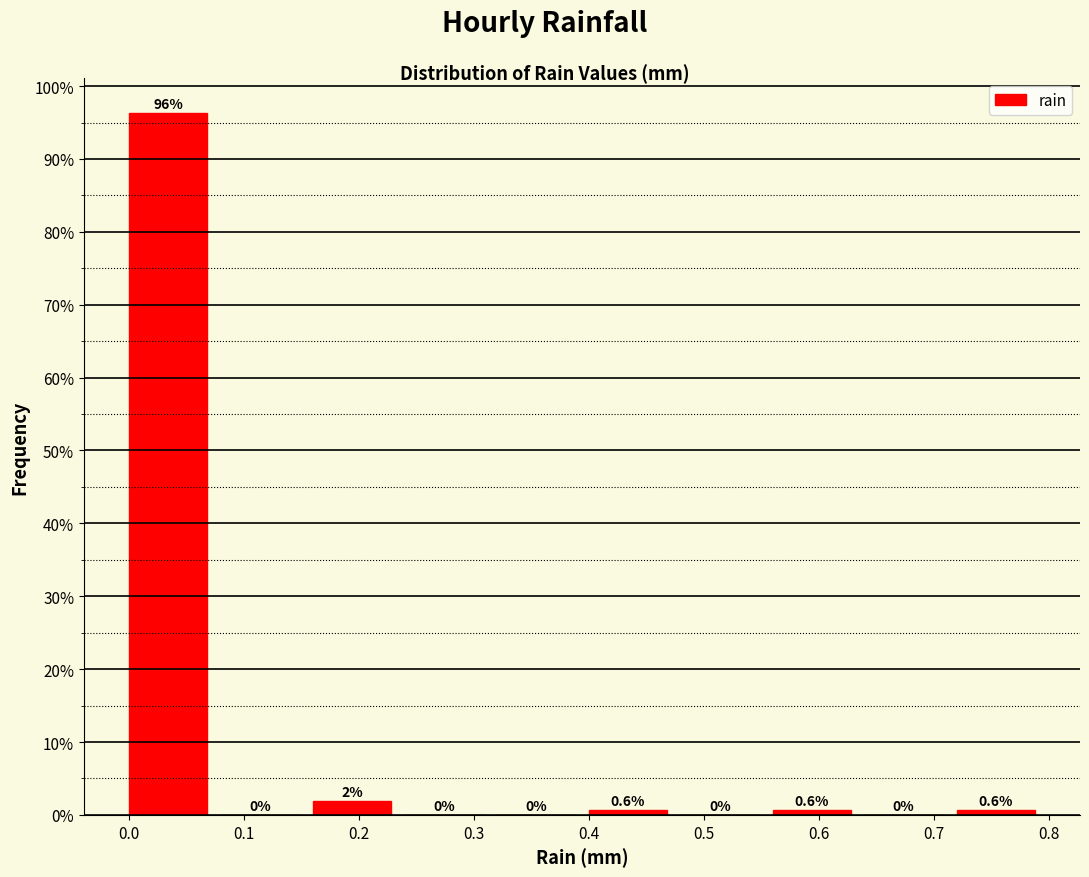

Over which range of the x-axis is the bar tallest?

0.00 to 0.08